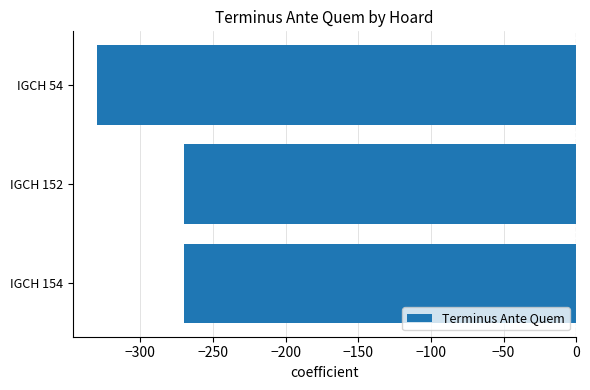

What is the minimum value shown in the chart?

-330